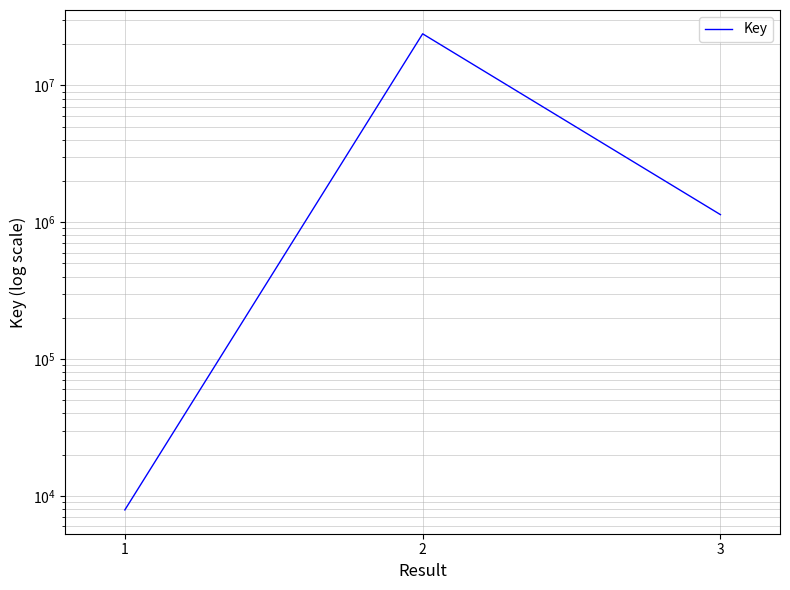

Reading left to right, transcribe all the data shown in this chart.

1=7884	2=23826950	3=1135634